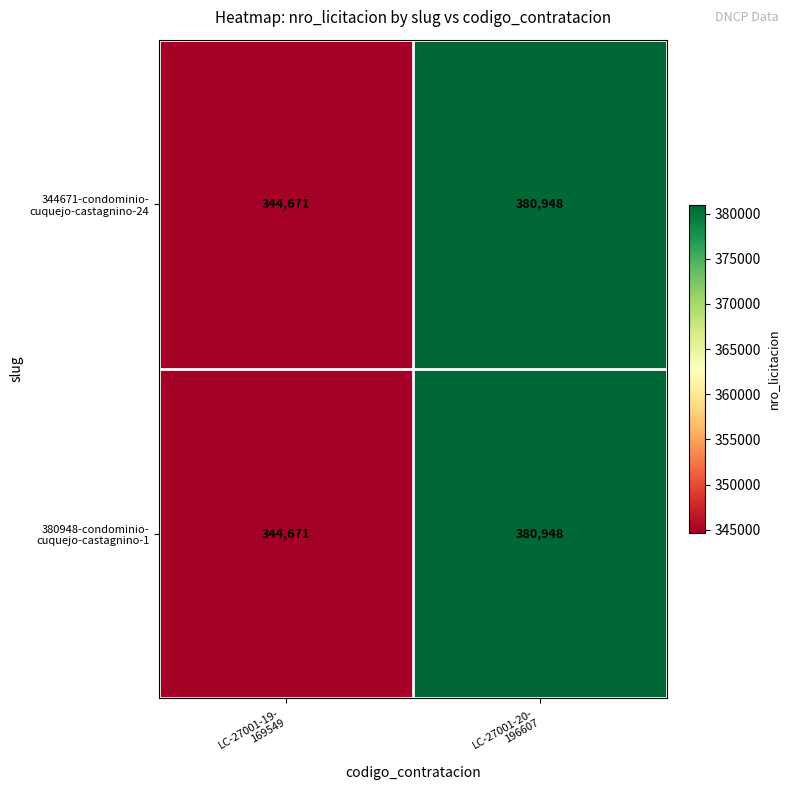

How many series are shown in this chart?

2